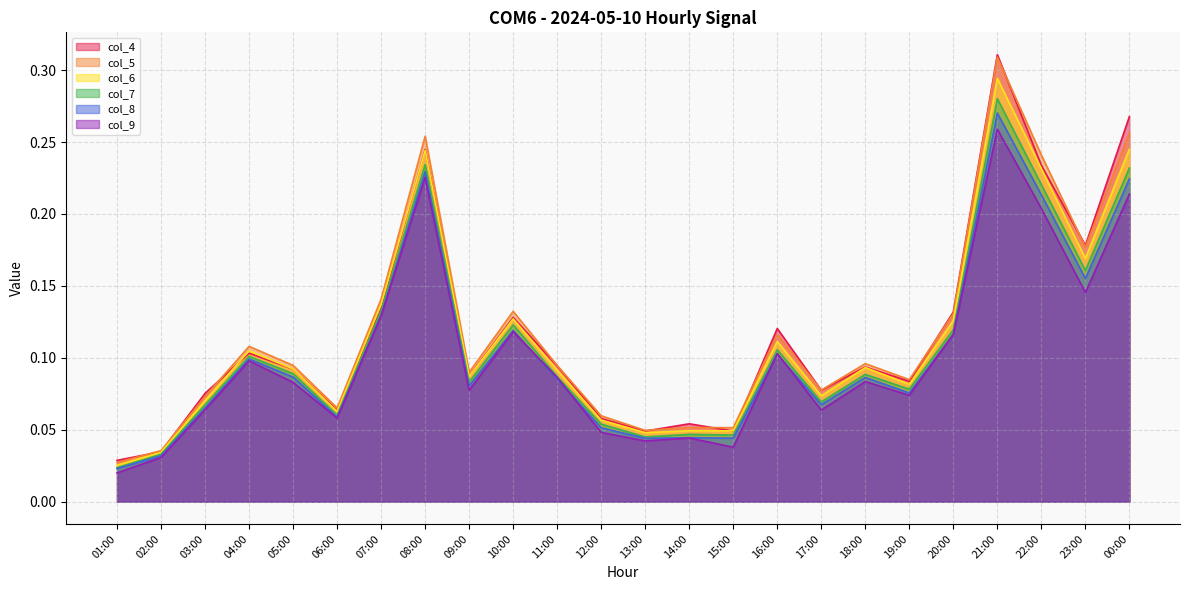

Which series has the widest spread of values?

col_4